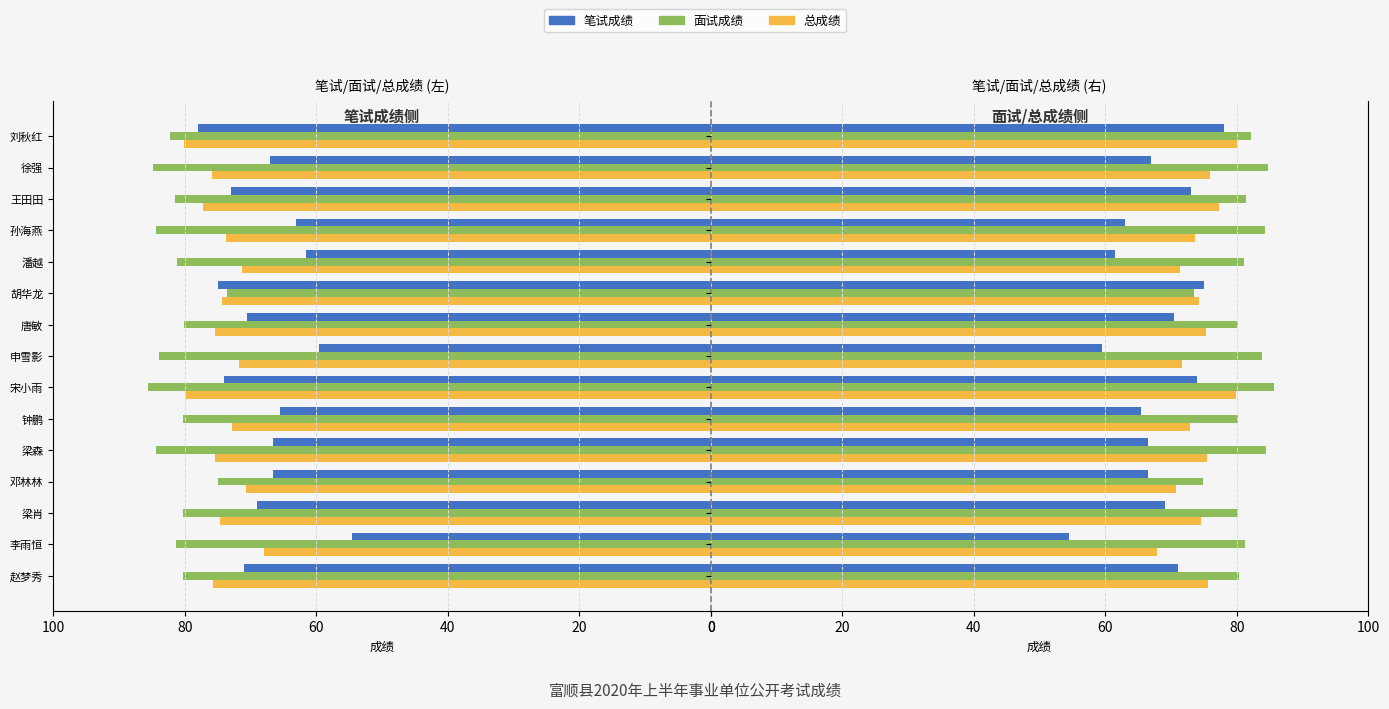

What are all the series names shown in the legend?

笔试成绩, 面试成绩, 总成绩